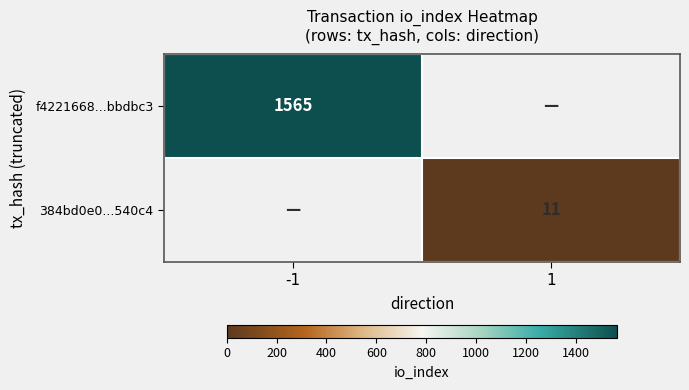

The f4221668...bbdbc3 series shows 2049 at -1. True or false?

False